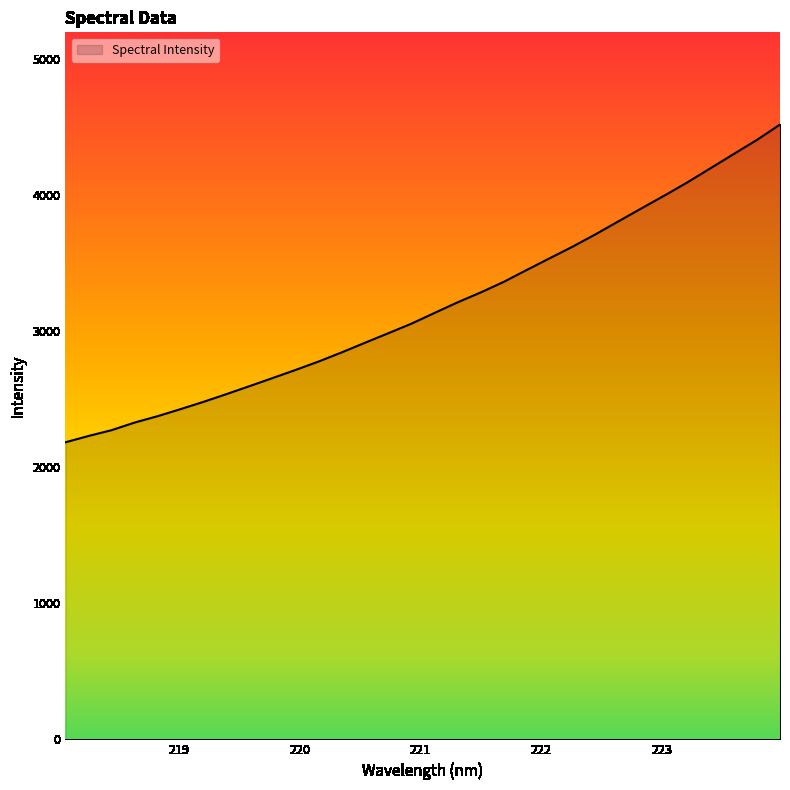

What is the greatest value displayed?

4521.5